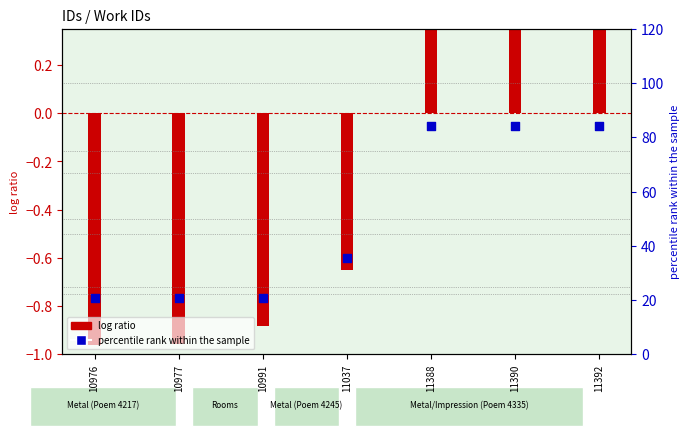

Which series has the largest total across all categories?

percentile rank within sample (work_id)